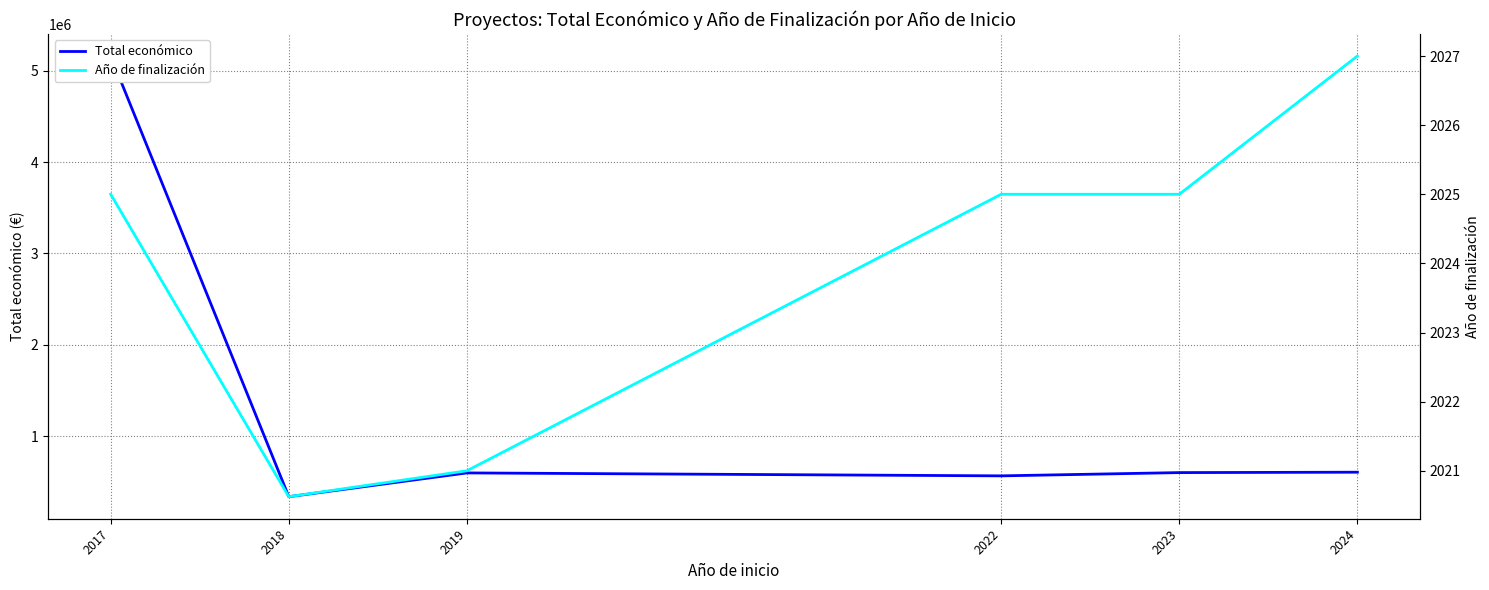

List the series in order of their peak value, highest first.

Total económico, Año de finalización